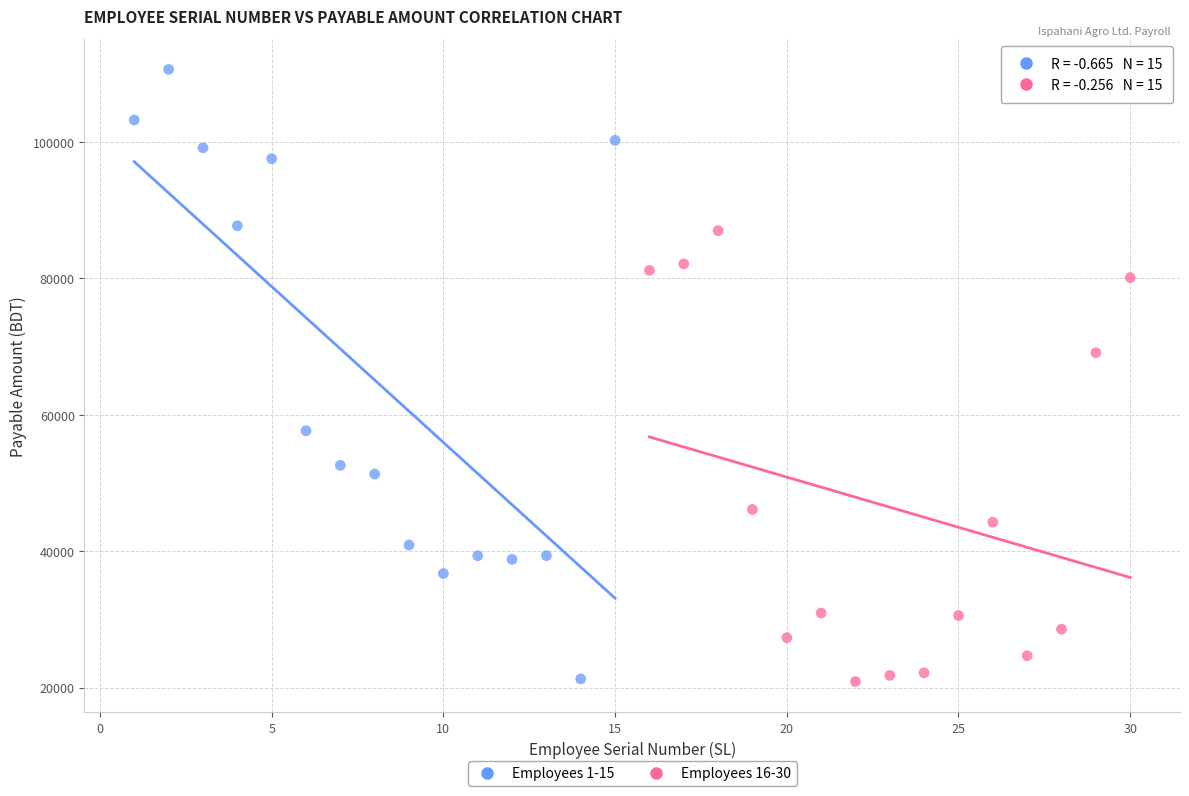

What are all the series names shown in the legend?

Employees 1-15, Employees 16-30